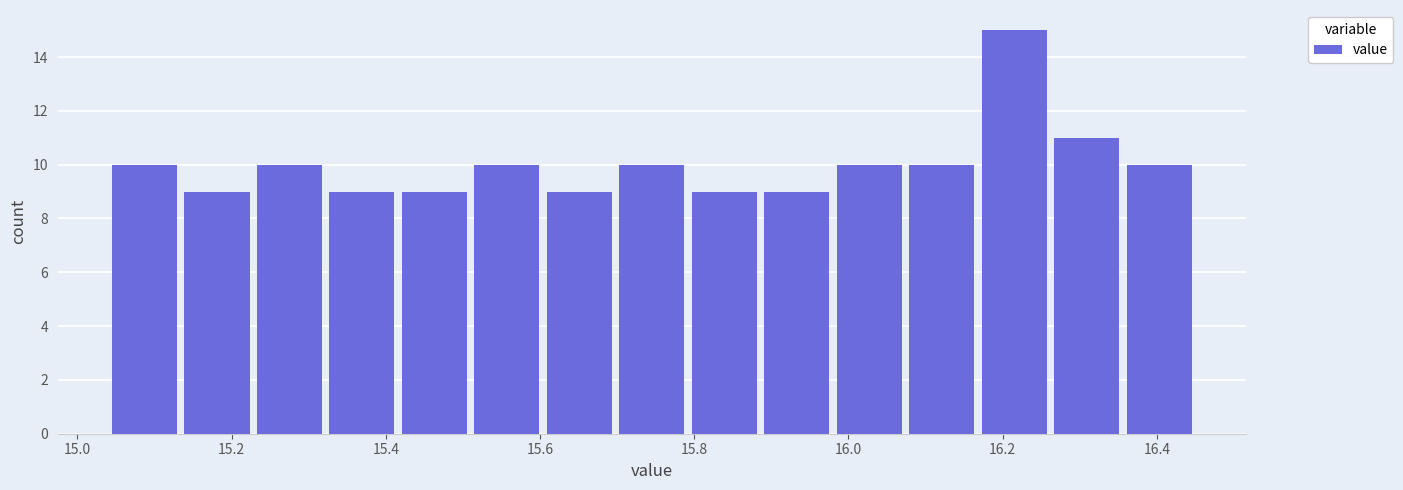

How tall is the bar that spans 15.322 to 15.416 on the x-axis? Neither the bar edges nor the heights are printed on the chart, so give them approximately, as read against the axes.

9